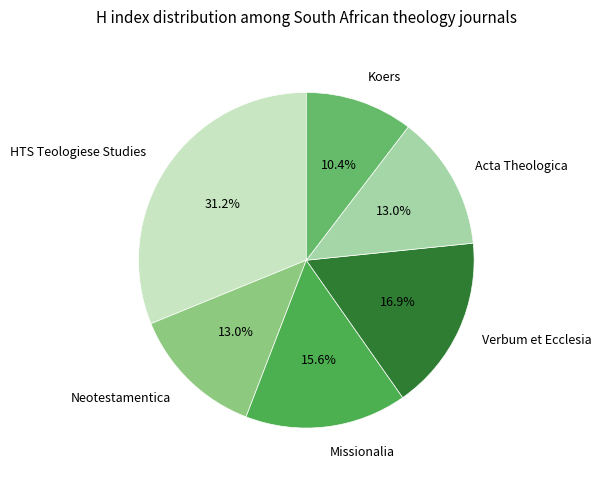

Which category has the biggest portion of the pie?

HTS Teologiese Studies